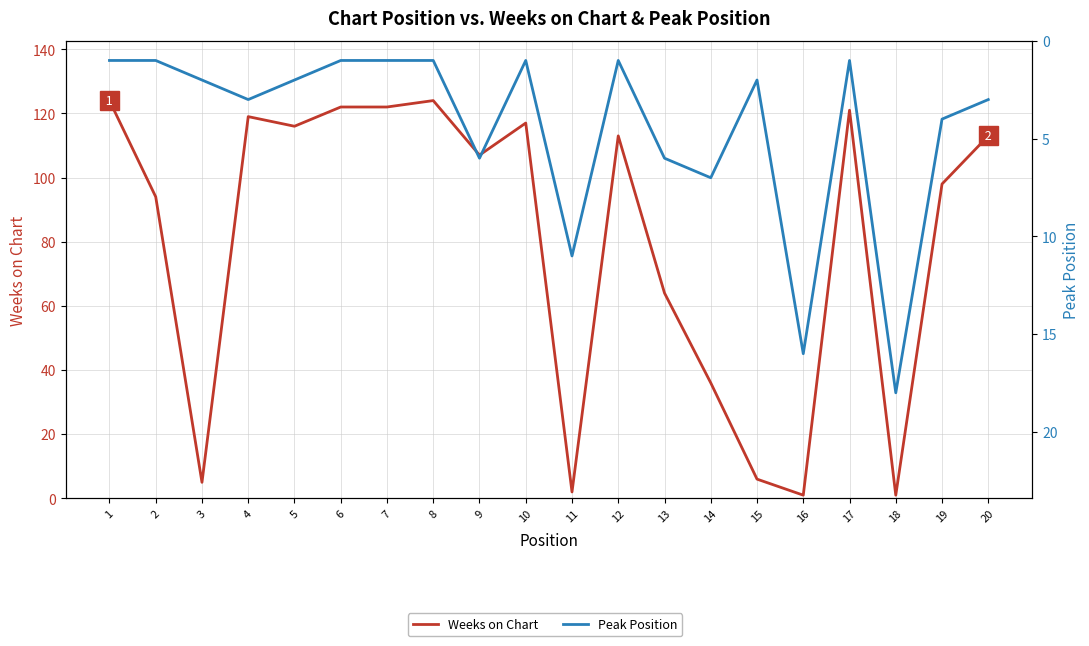

What is the value of the Peak Position point at the 3rd from the left?

2